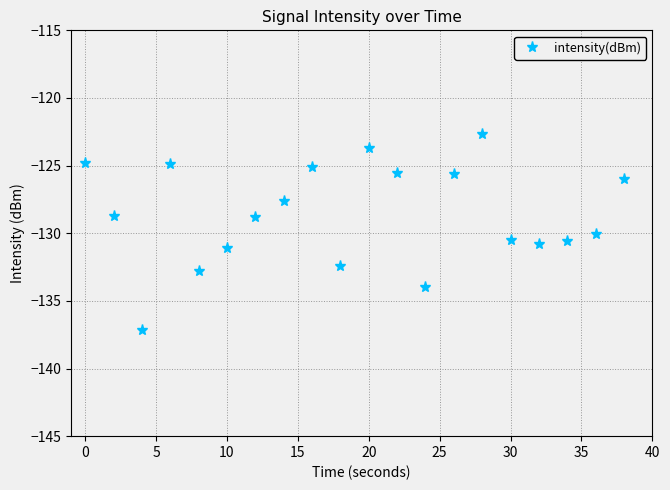

How many lines are shown in the chart?

1